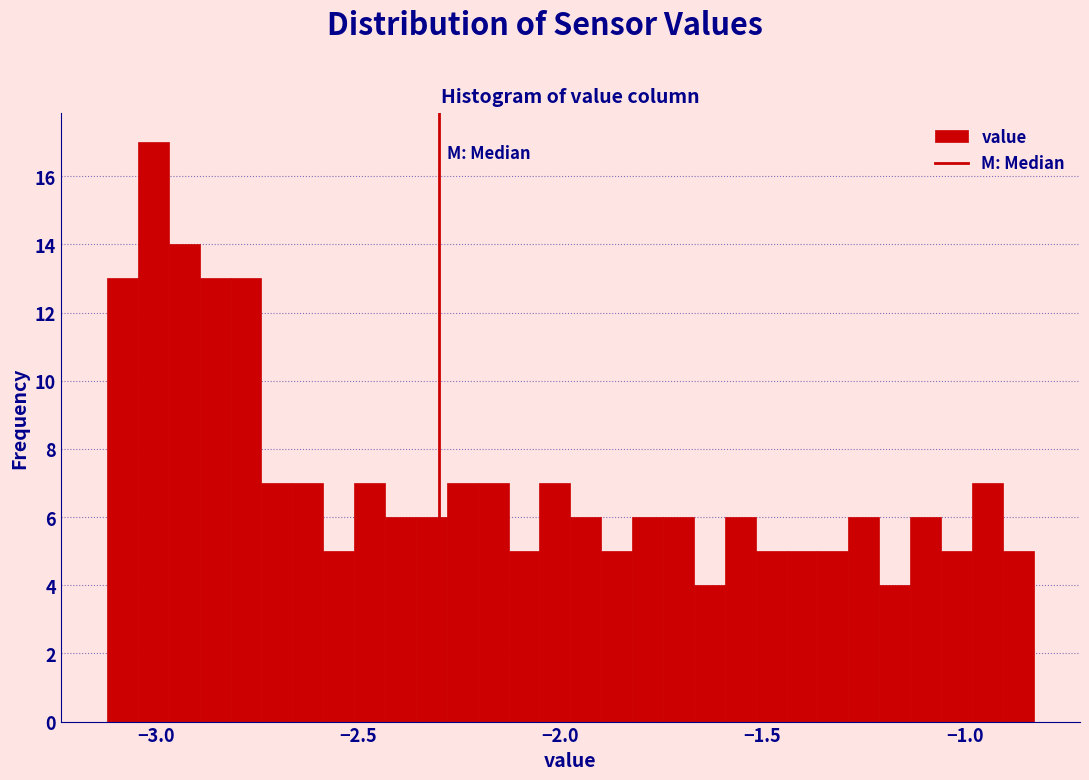

Read against the x-axis, roughly where is the centre of the tallest bar?

-3.00